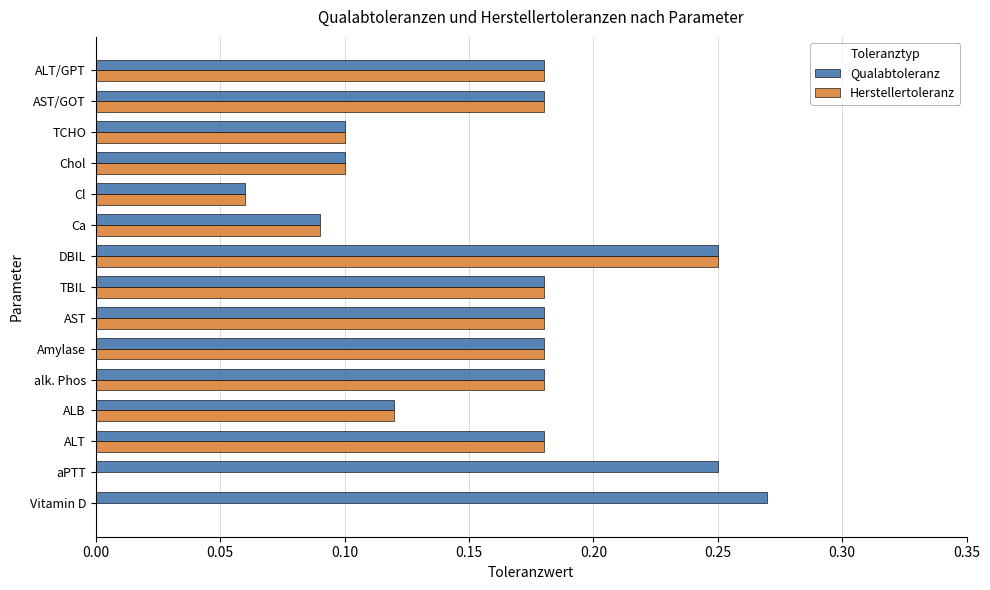

Is it true that Qualabtoleranz equals 0.1 at Ca?

True